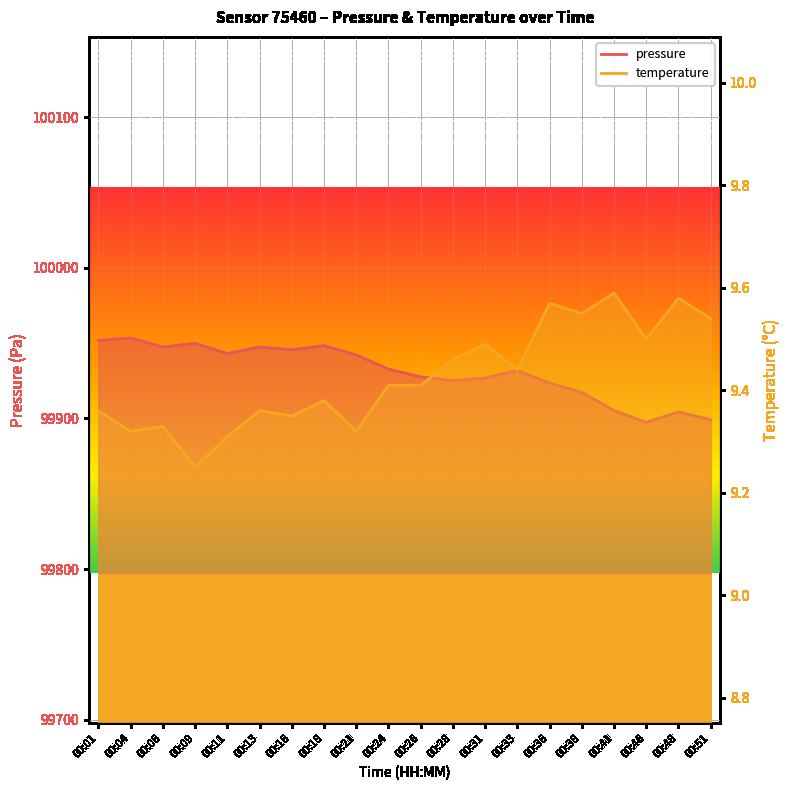

How many lines are shown in the chart?

2